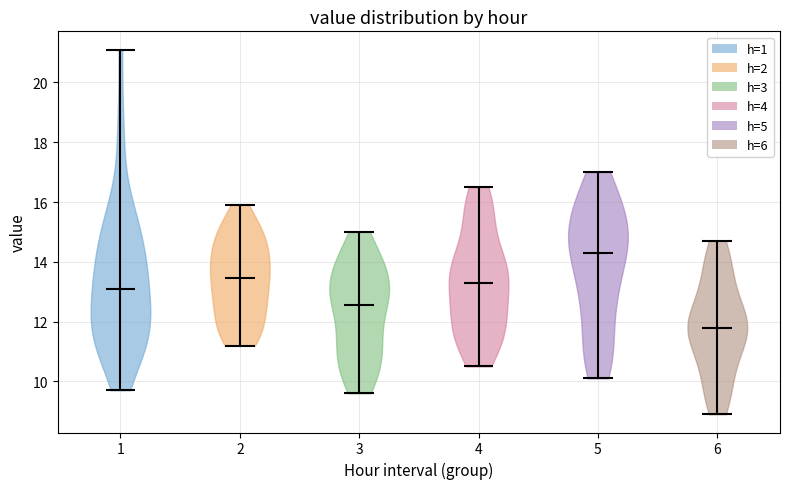

Reading left to right, read every violin against the y-axis: where its median line is, and the lowest and highest points it reaches. The values are not printed on the chart, so give them approximately, as read against the axis.

1: median line 13.0, lowest point 9.8, highest point 21.2
2: median line 13.4, lowest point 11.2, highest point 16.0
3: median line 12.6, lowest point 9.6, highest point 15.0
4: median line 13.4, lowest point 10.6, highest point 16.6
5: median line 14.4, lowest point 10.2, highest point 17.0
6: median line 11.8, lowest point 9.0, highest point 14.8